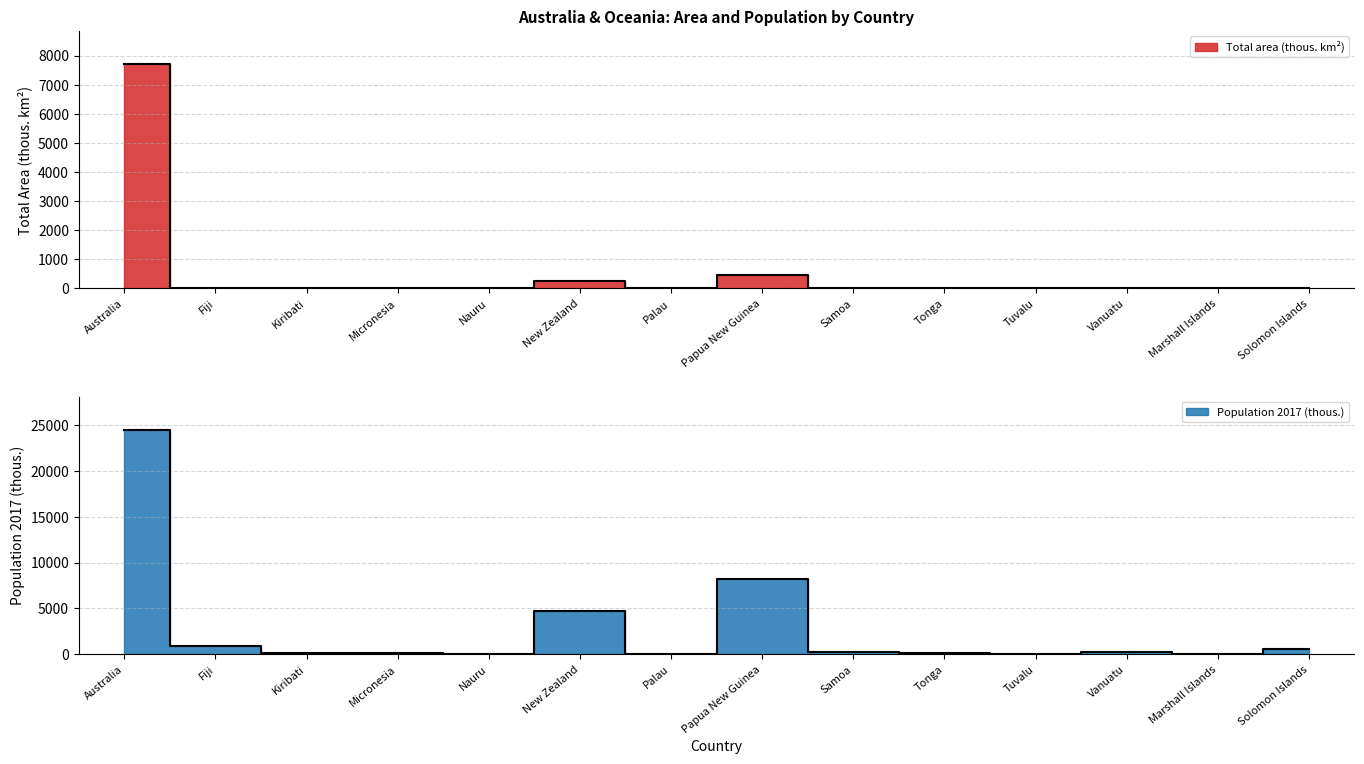

Which series has the largest total across all categories?

Population 2017 (thous.)